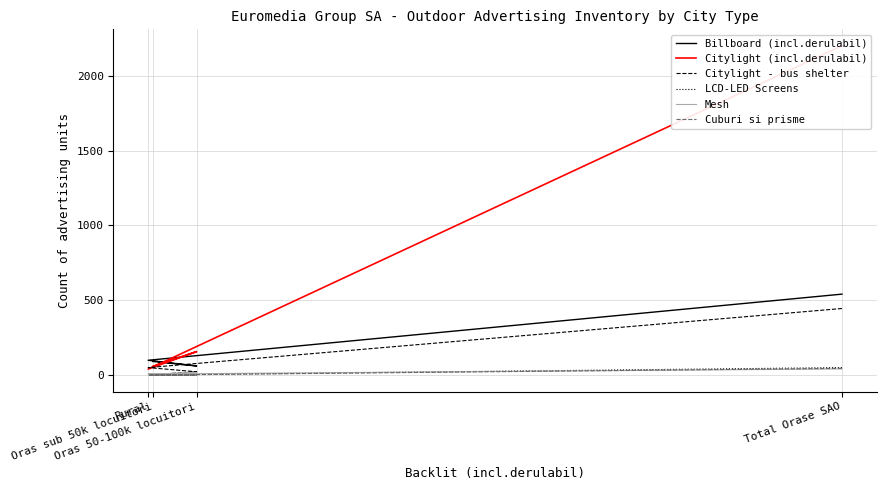

Which label corresponds to the largest value in the chart?

Total Orase SAO